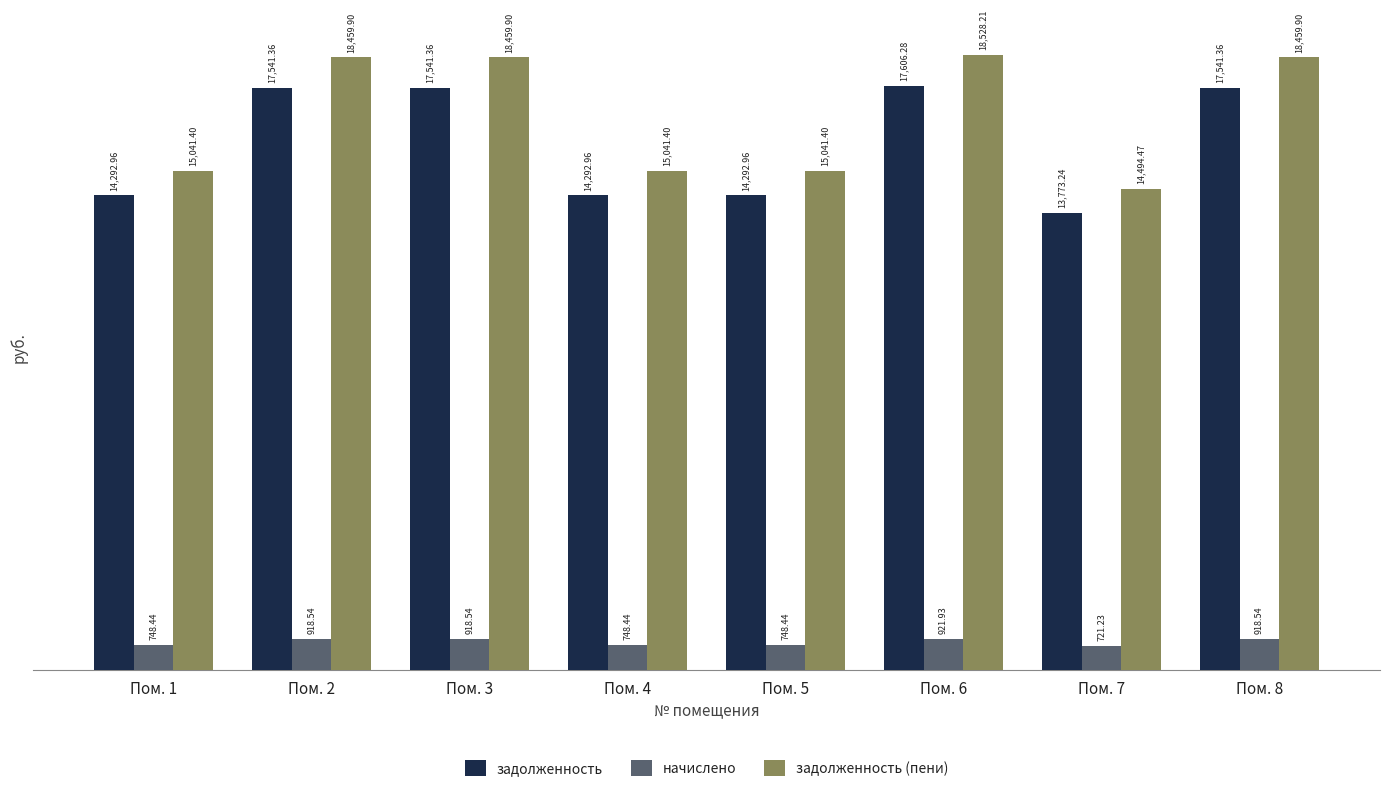

What is the average value of the задолженность series?

15860.3